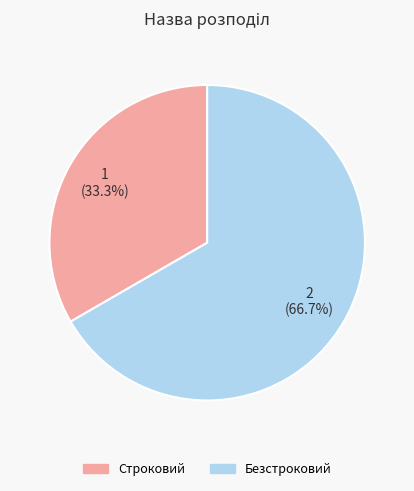

To the nearest percent, what is the average slice percentage?

50%